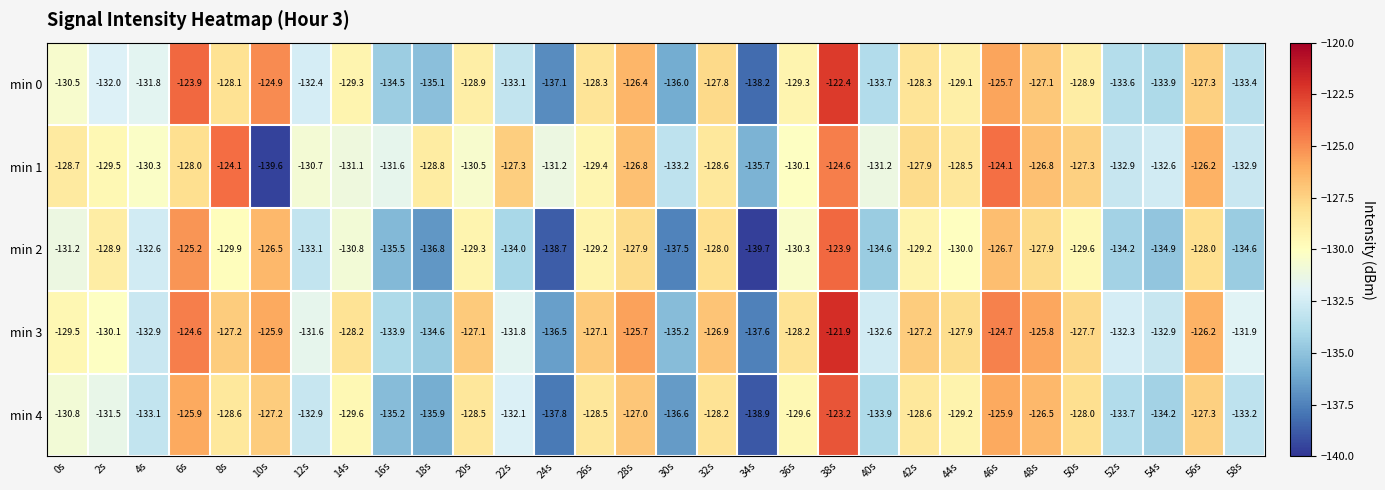

At which label is min 2 closest to -131?

0s